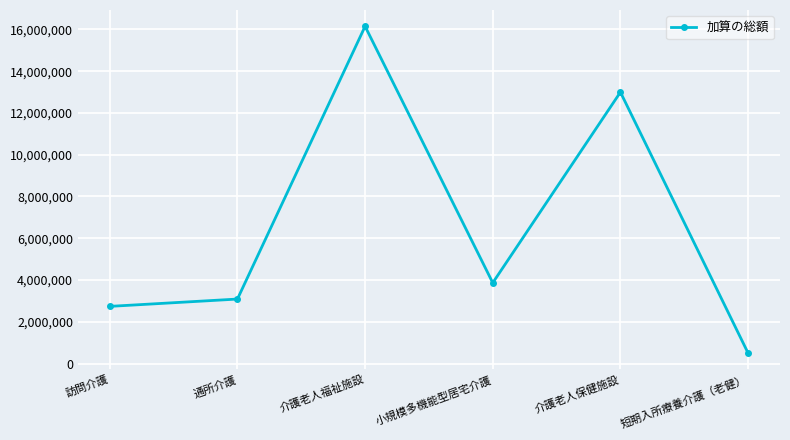

How many interior local valleys (lower than both neighbors) does the data have?

1